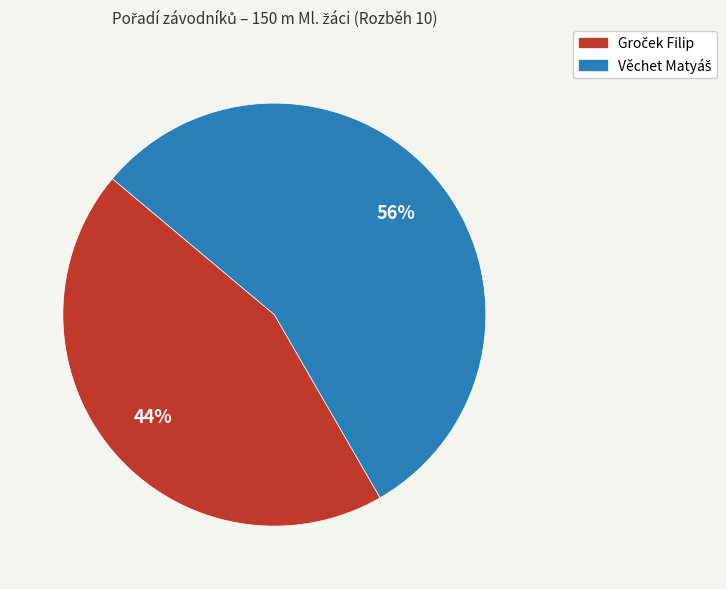

To the nearest percent, what is the average slice percentage?

50%